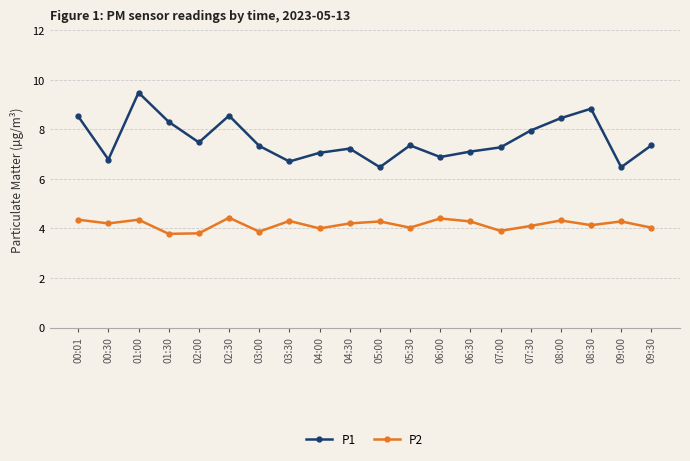

At 01:30, list the series in order from smallest to largest.

P2, P1